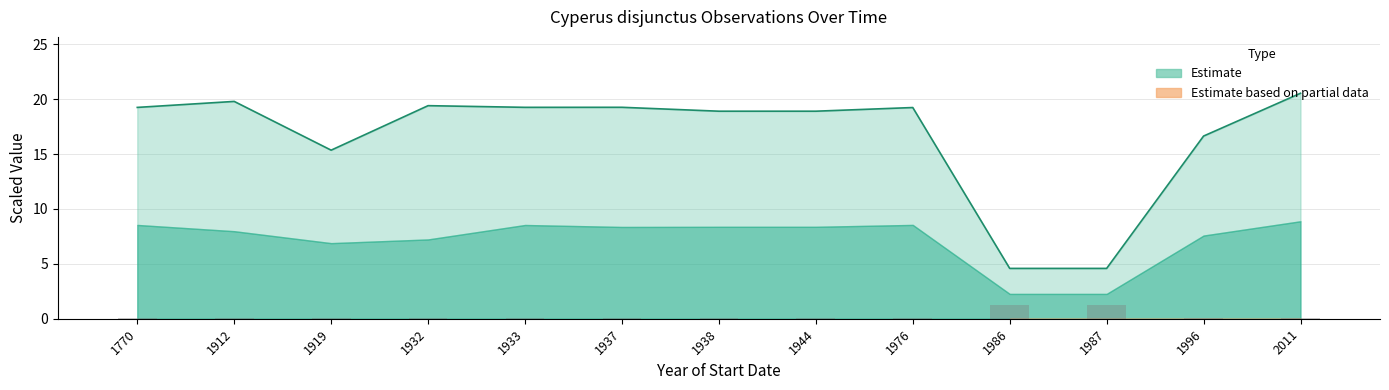

At how many categories does at least one series exceed 1?

13